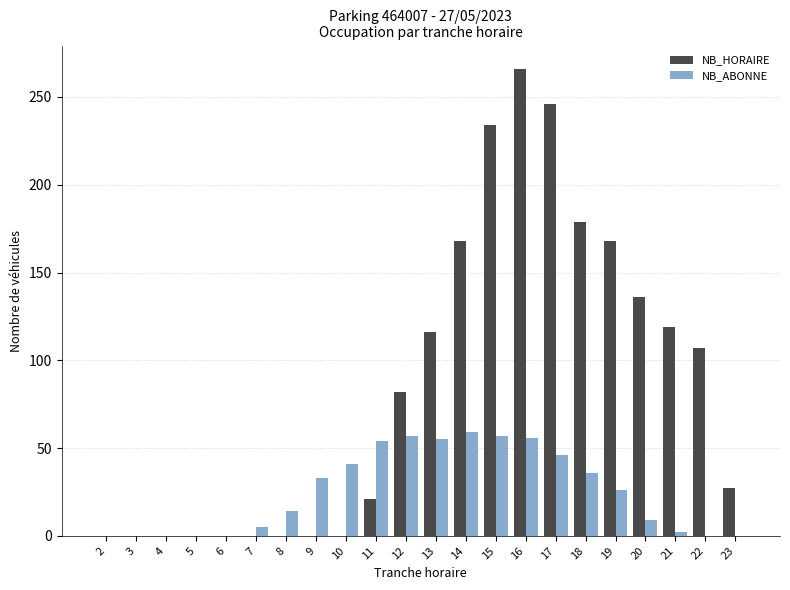

Which series has the largest total across all categories?

NB_HORAIRE